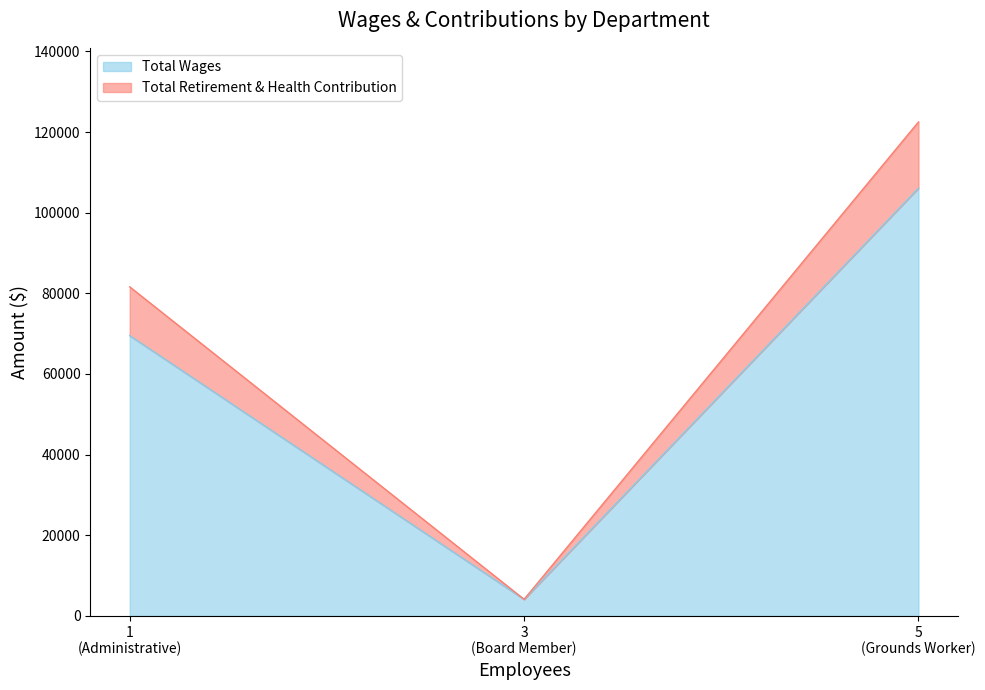

What is the approximate value of Total Wages at Board Member, to the nearest 100?

4100